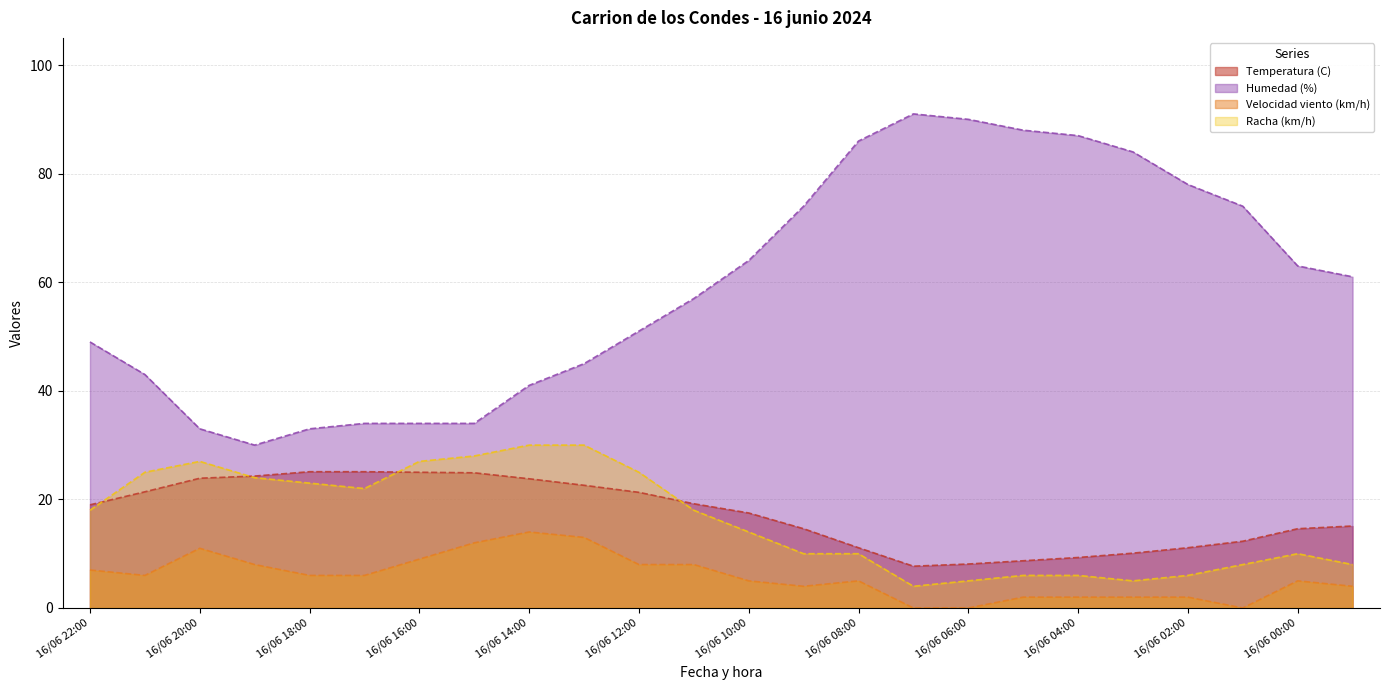

True or false: Humedad (%) and Temperatura (C) intersect in this chart.

False